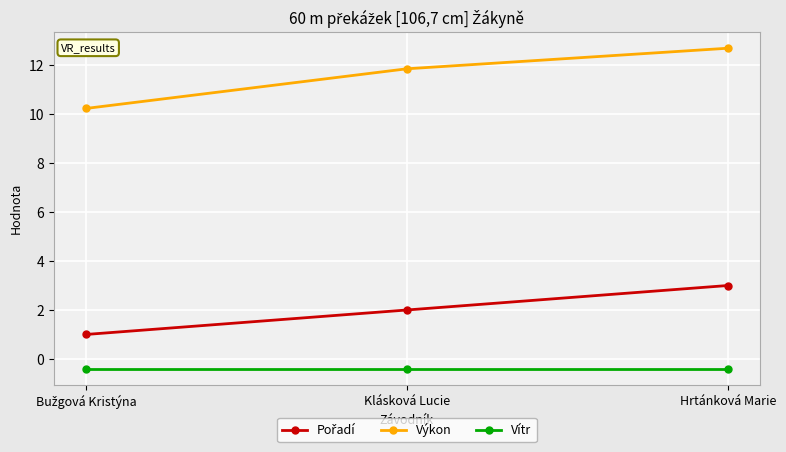

The Výkon series shows 4.7 at Klásková Lucie. True or false?

False